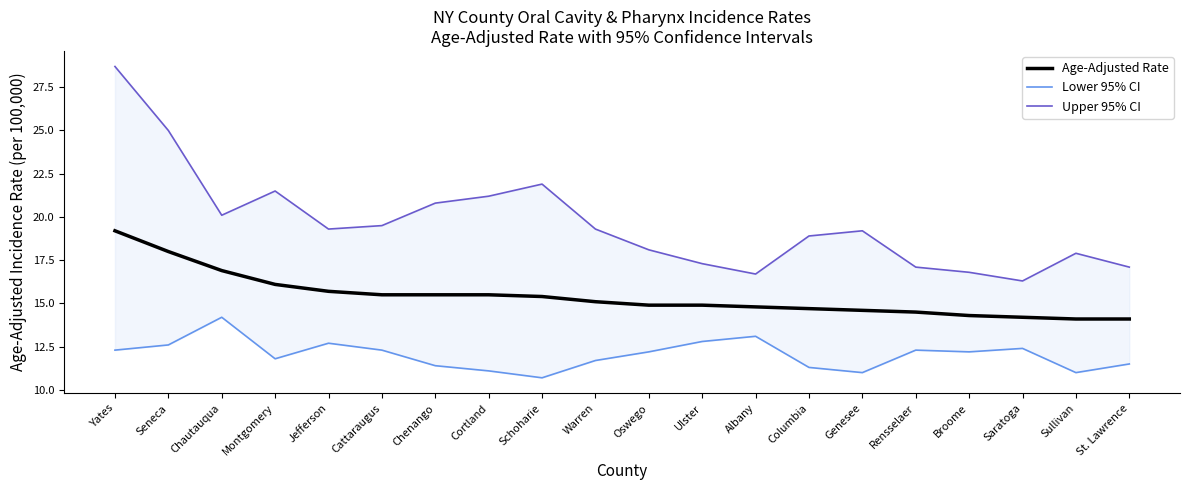

What is the sum of the Lower 95% CI values at Broome and Genesee?

23.2